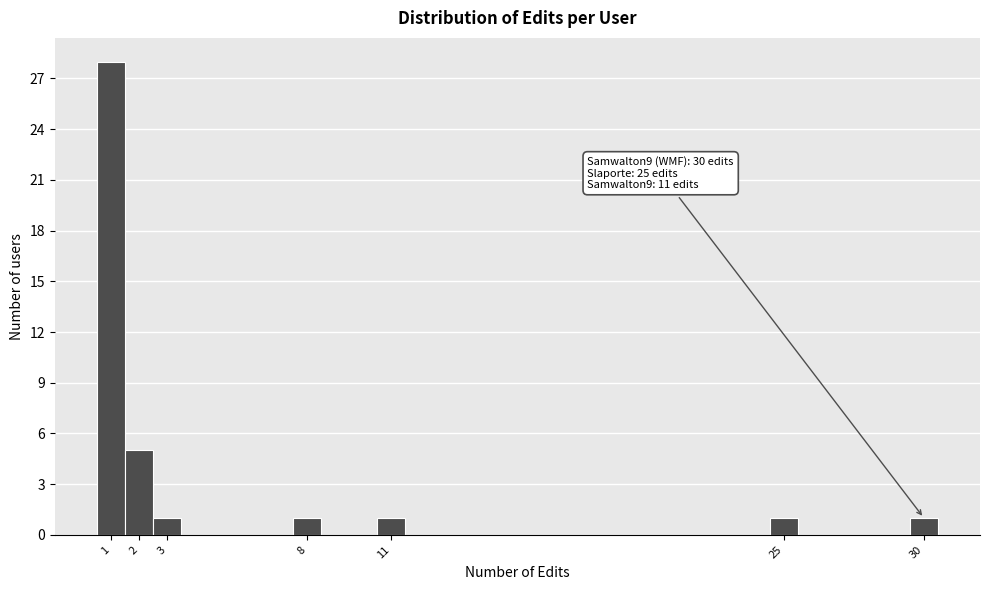

Which range on the x-axis has the tallest bar?

0.5 to 1.5